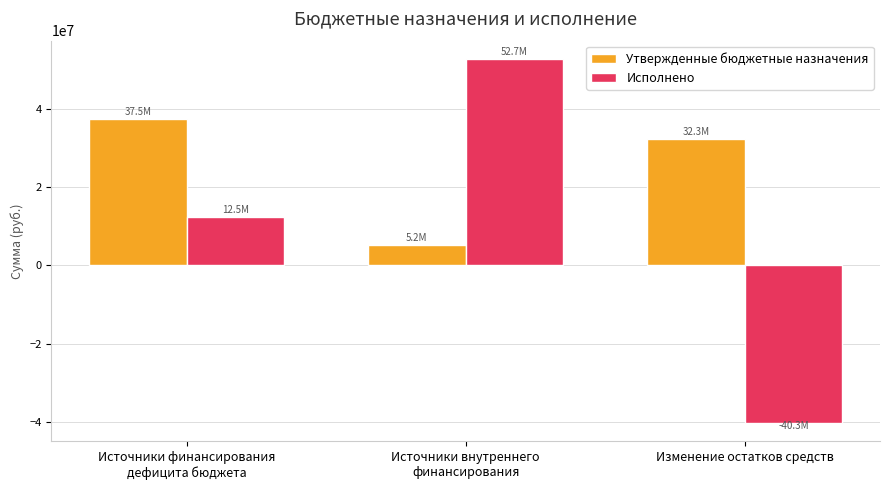

True or false: Утвержденные бюджетные назначения has a value of 32292885.1 at Изменение остатков средств.

True